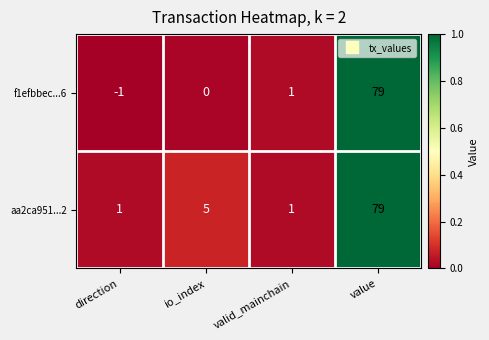

List the series in order of their overall mean, lowest first.

f1efbbec...6, aa2ca951...2